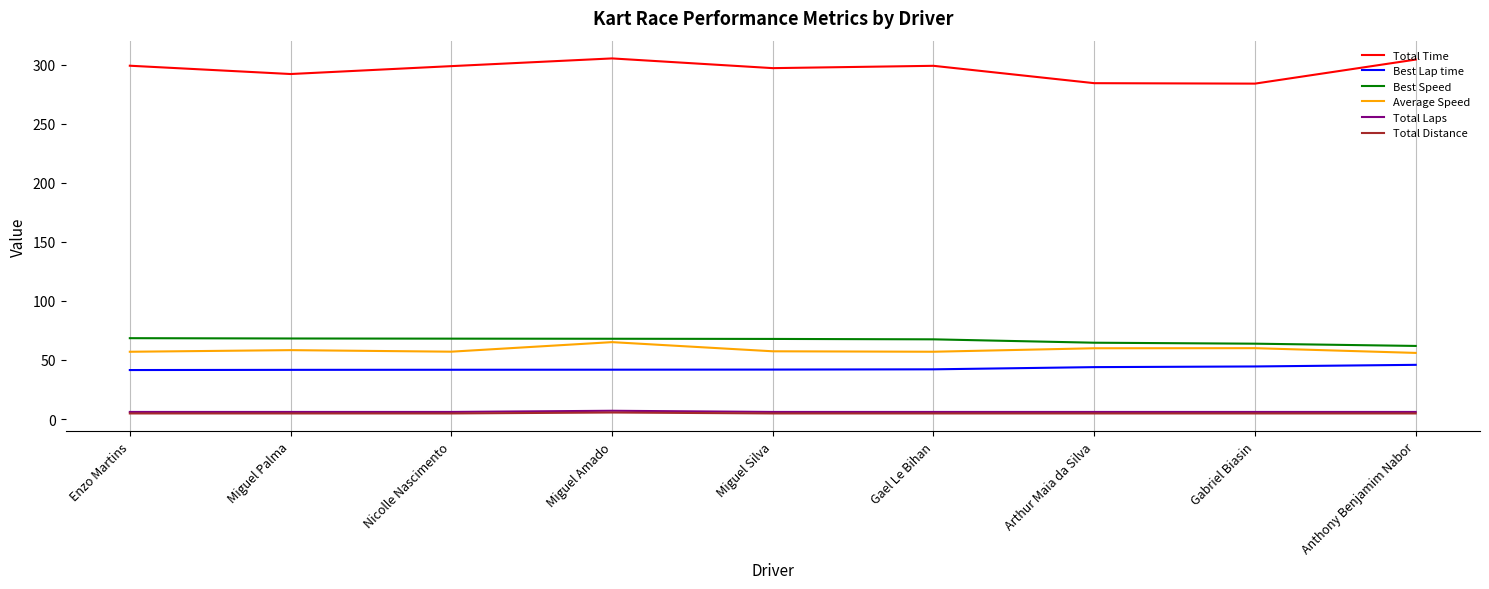

The value of Average Speed at Miguel Palma is 13.4. True or false?

False